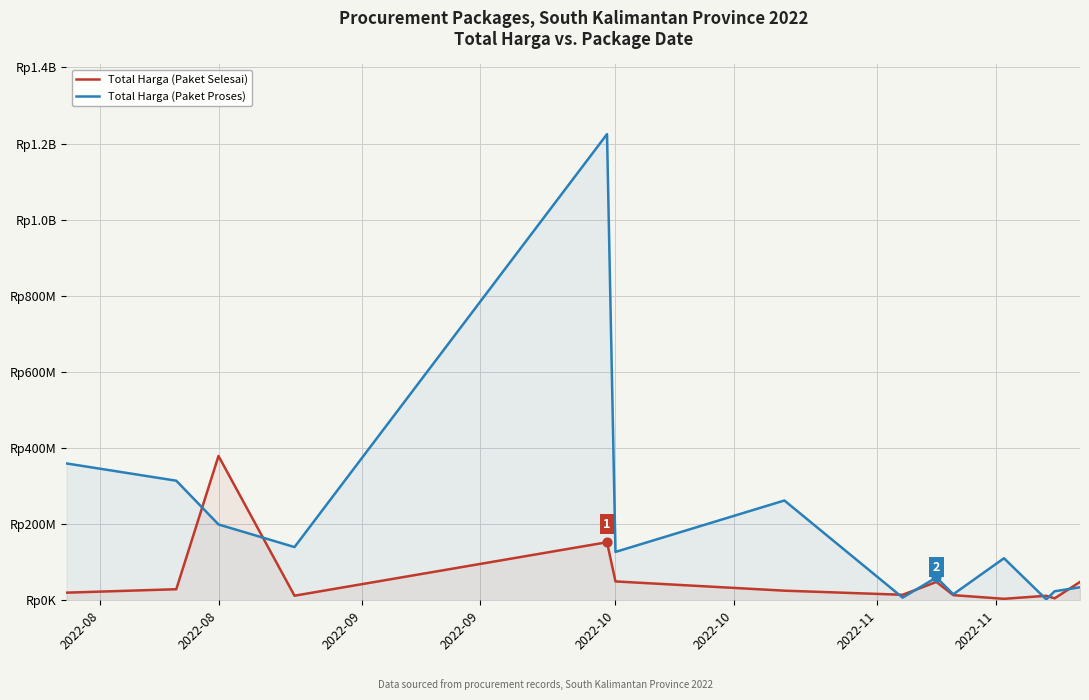

Which series has the widest spread of Y values?

Total Harga (Paket Proses)